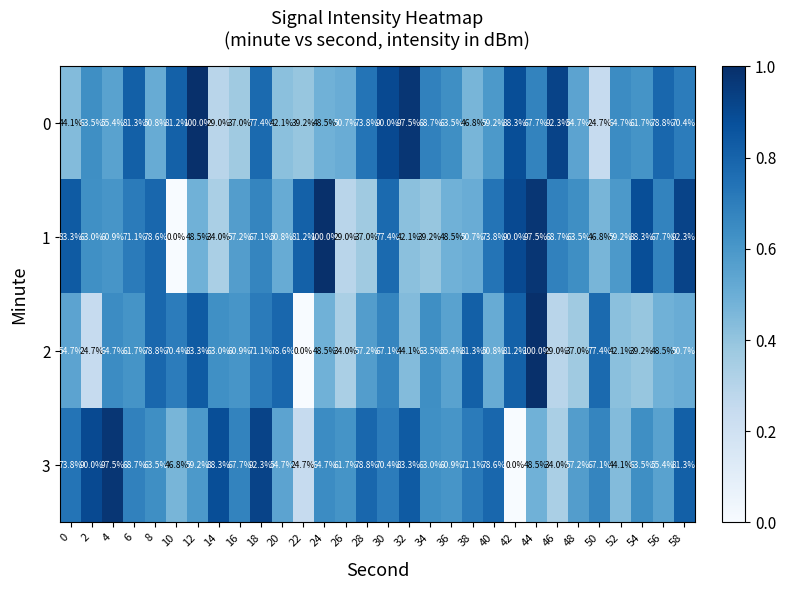

What is the maximum value for 1?

100.0